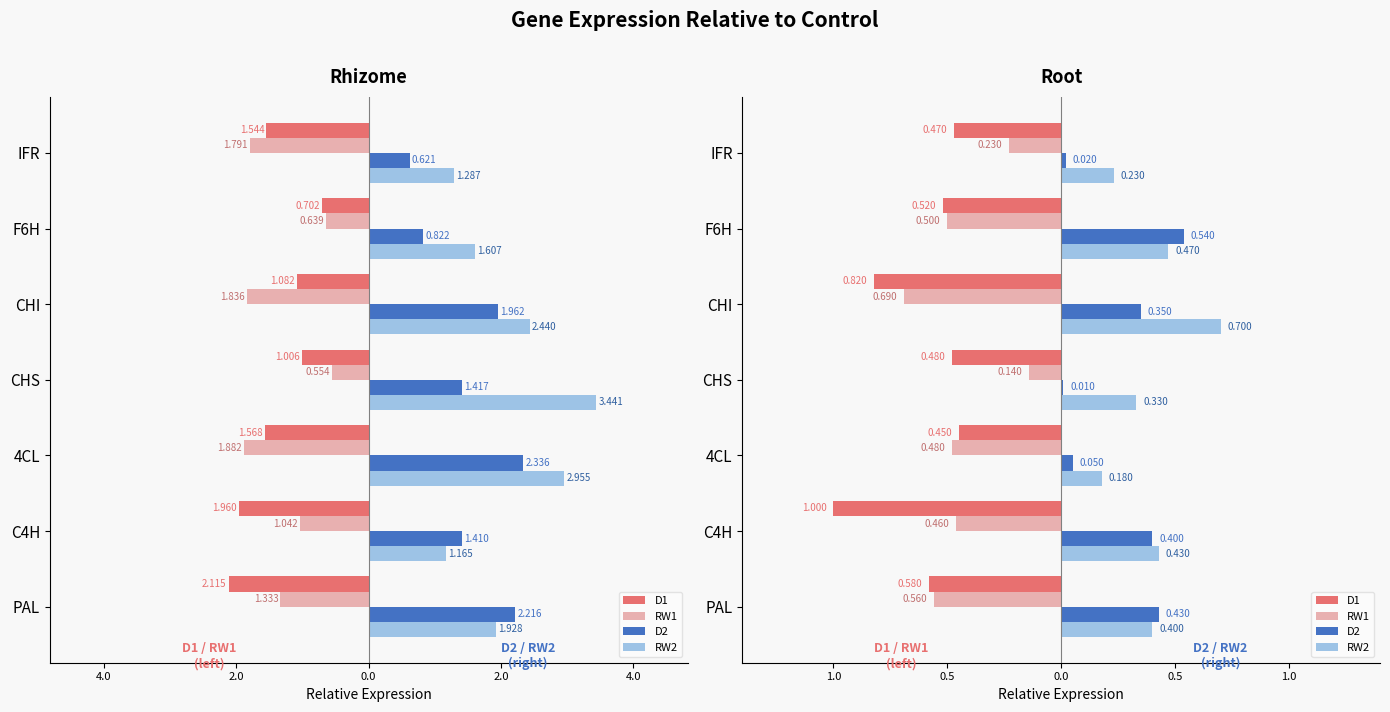

True or false: D1 has a value of -0.7 at 4CL.

False